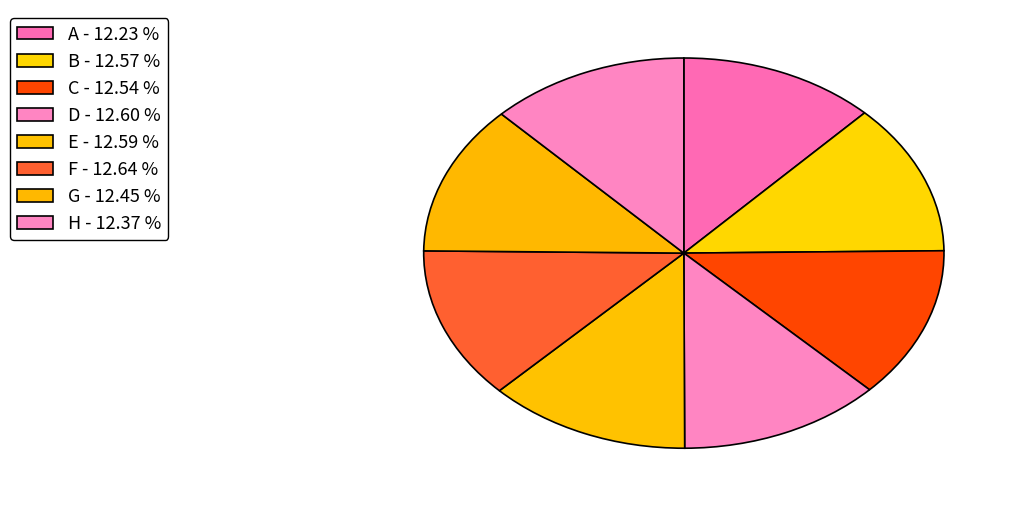

What percentage do E and A together represent?

24.8%